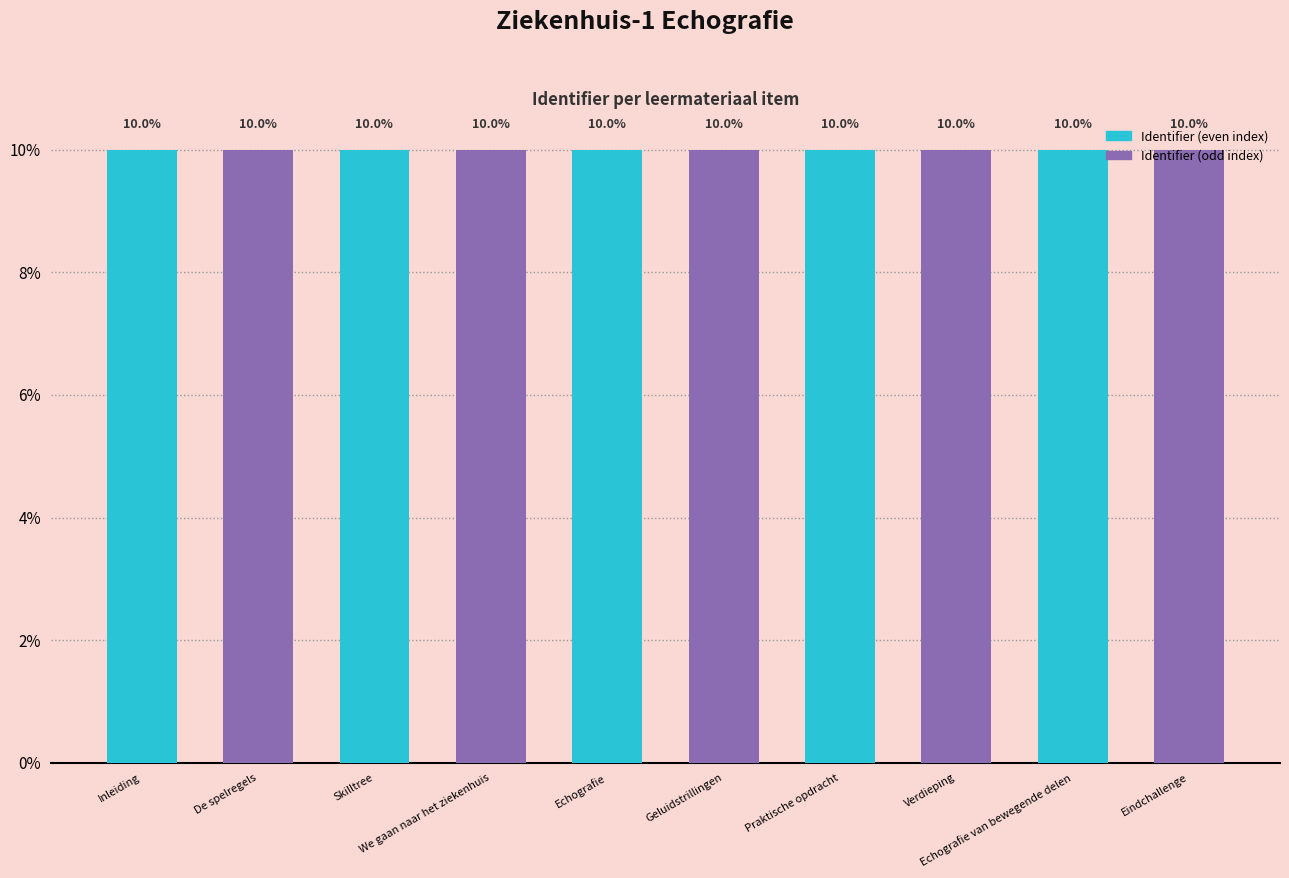

Are the bars grouped side by side (vs. stacked)?

No